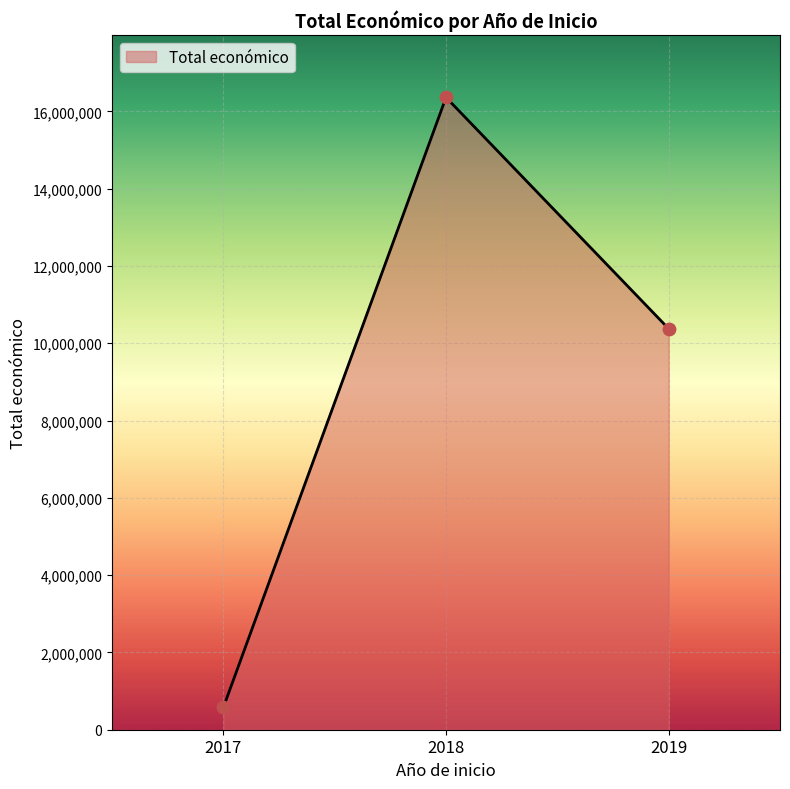

What is the ratio of the value at 2019 to the value at 2017?

12.9